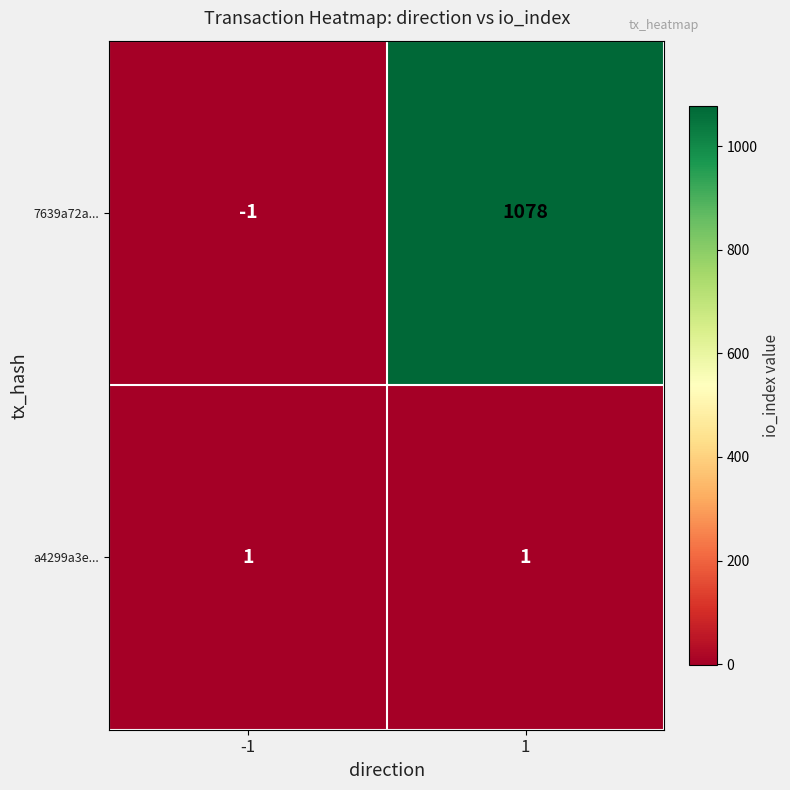

Reading left to right, transcribe all the data shown in this chart.

7639a72a...: -1	1078
a4299a3e...: 1	1